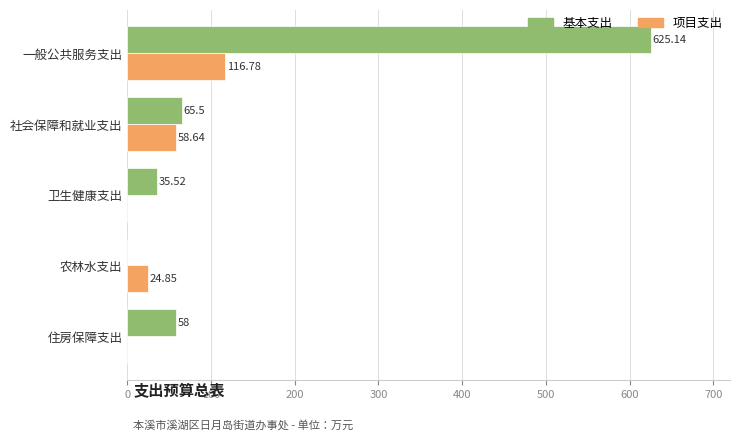

Which series has the largest total across all categories?

基本支出